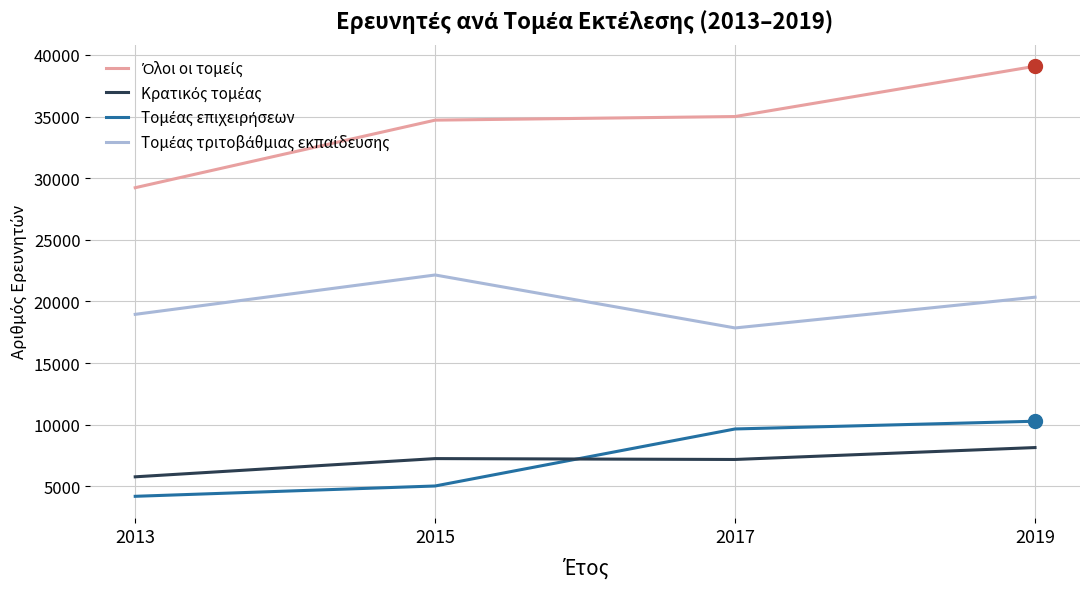

Which label corresponds to the smallest value in the chart?

2013